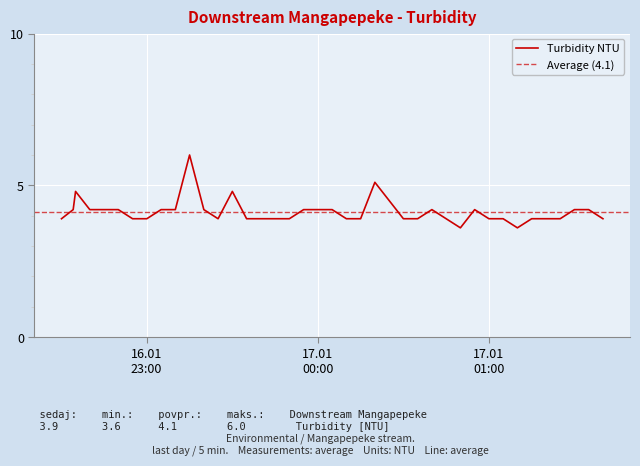

What is the minimum value shown in the chart?

3.6